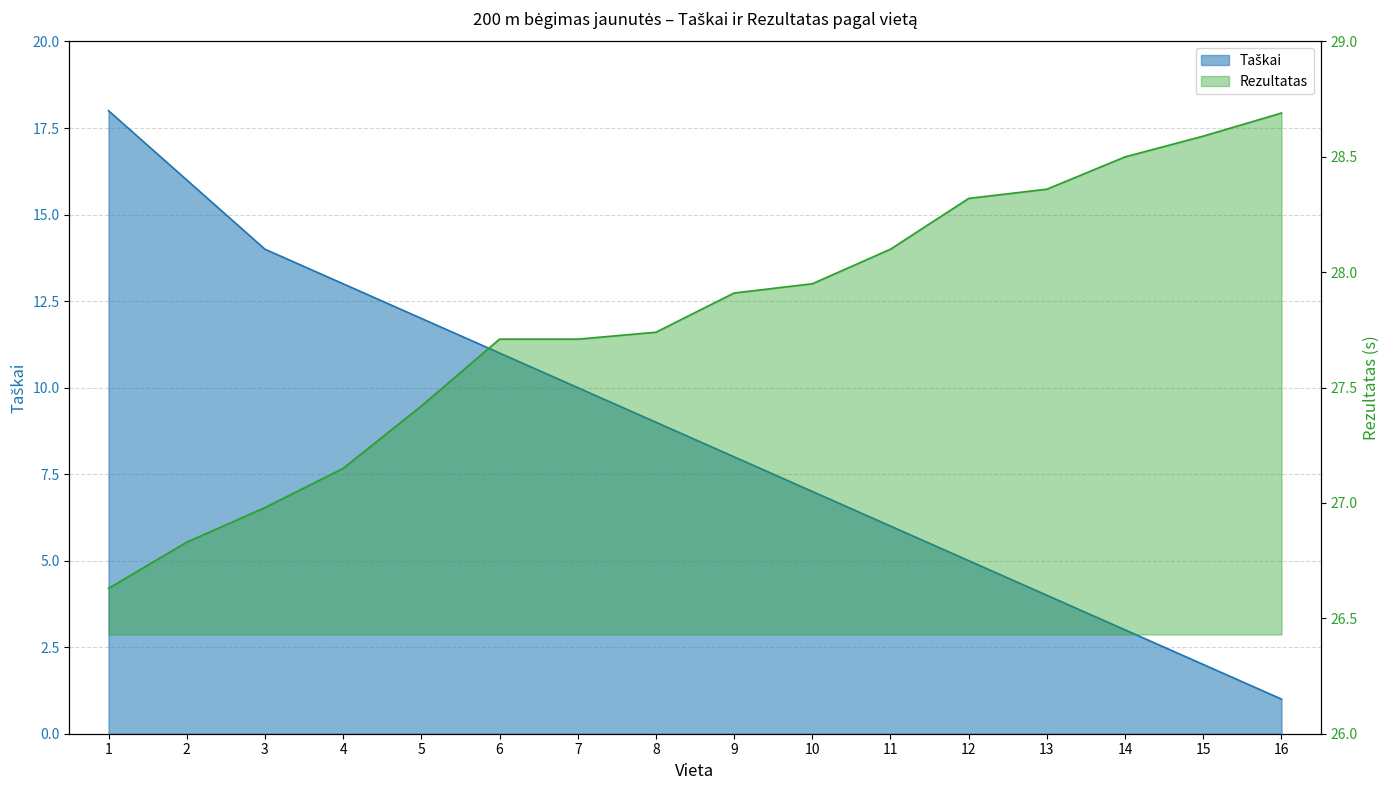

The value of Rezultatas at 8 is 27.7. True or false?

True